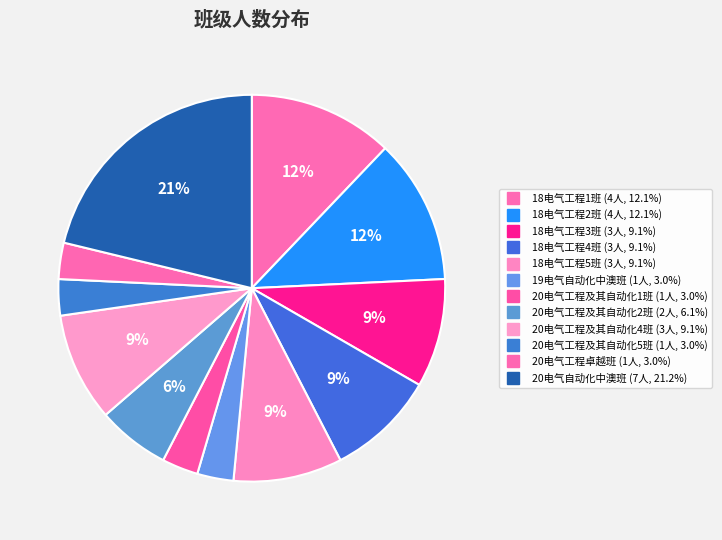

Is it true that 18电气工程3班 is 23% of the pie?

False